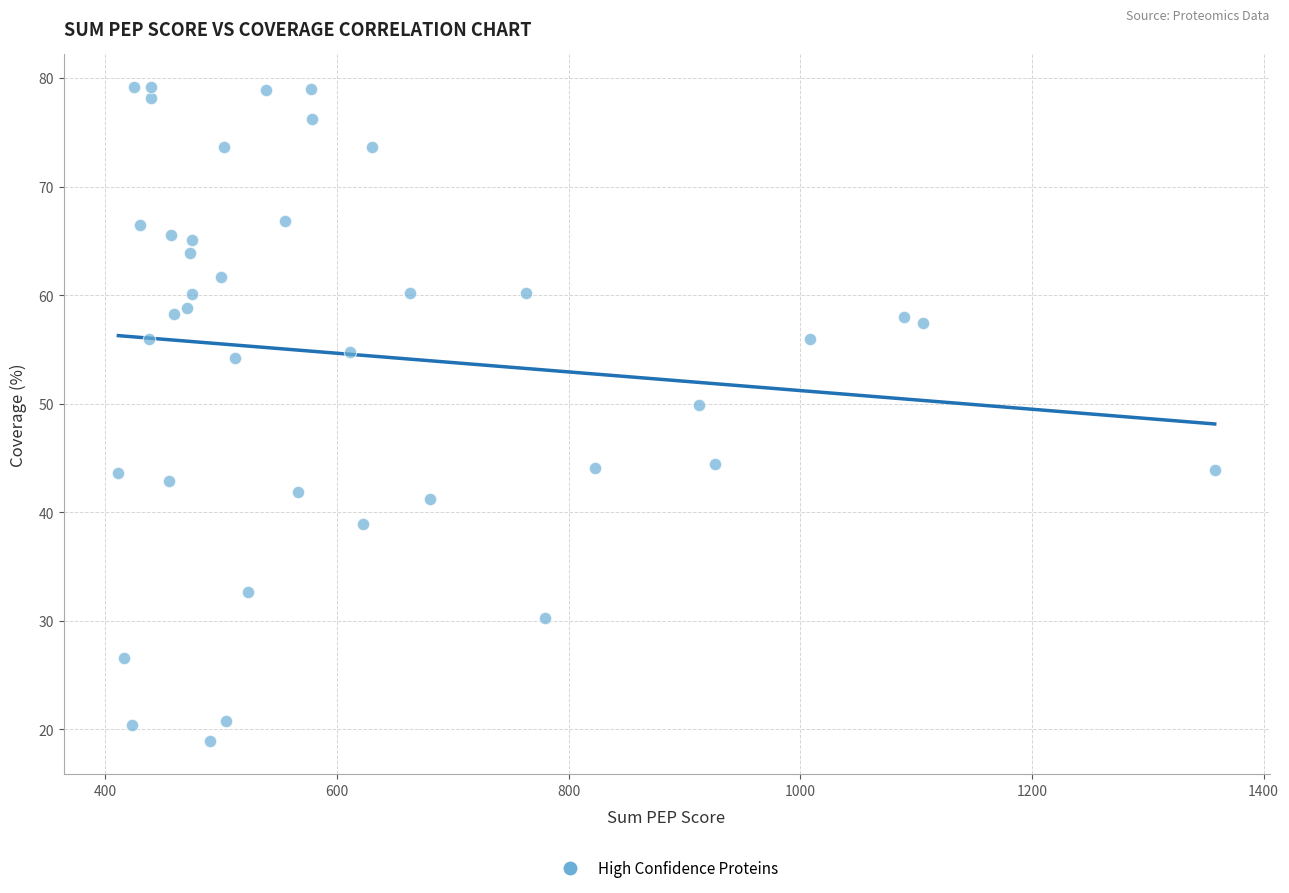

What Y value in the scatter plot is closest to 49?

49.9